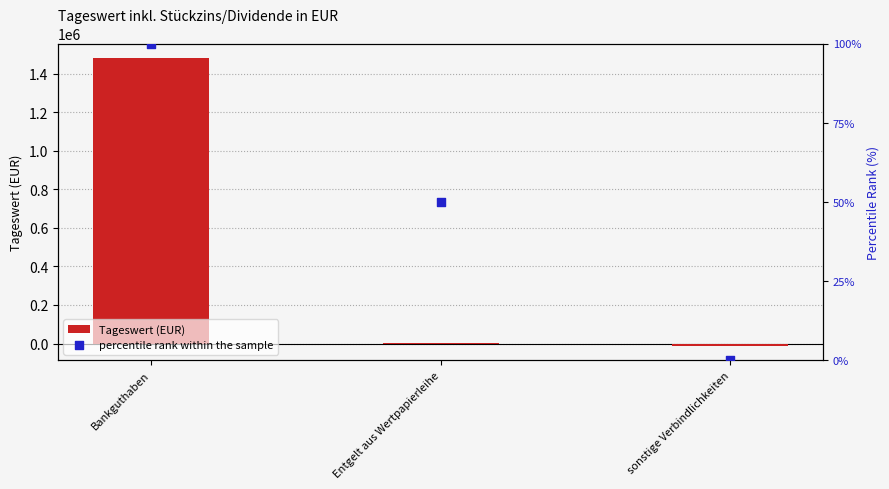

At how many categories does at least one series exceed 586055?

1